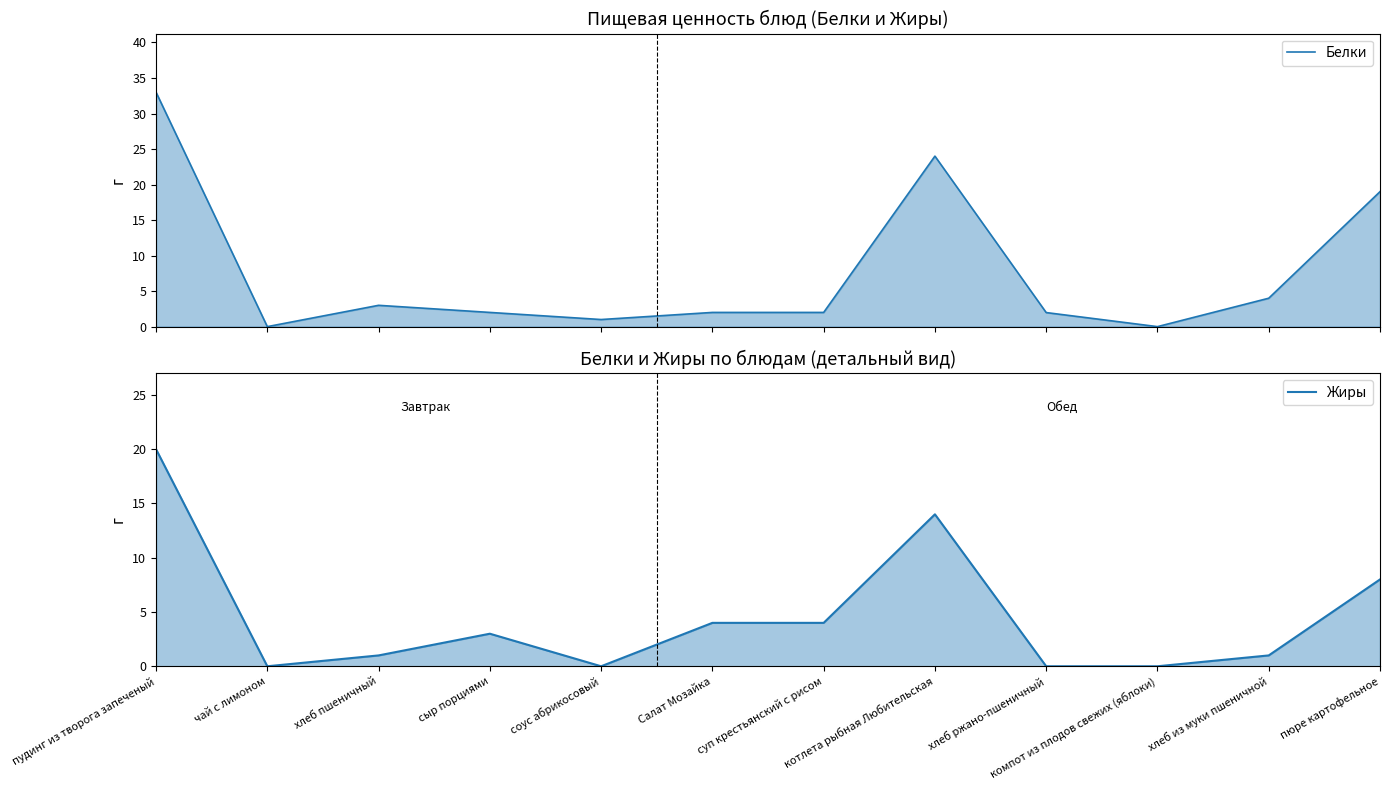

Between чай с лимоном and сыр порциями, which is larger?

сыр порциями